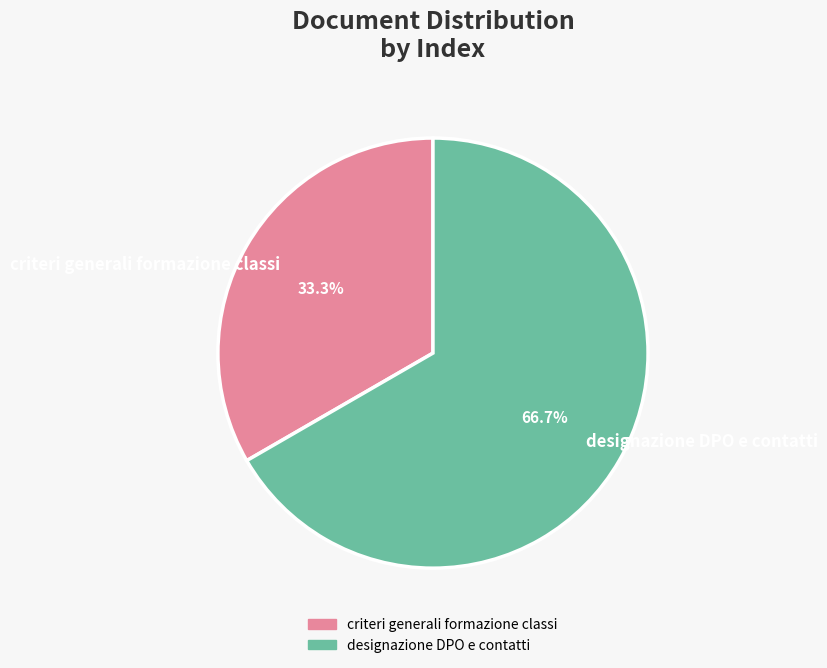

Which has a higher value, criteri generali formazione classi or designazione DPO e contatti?

designazione DPO e contatti